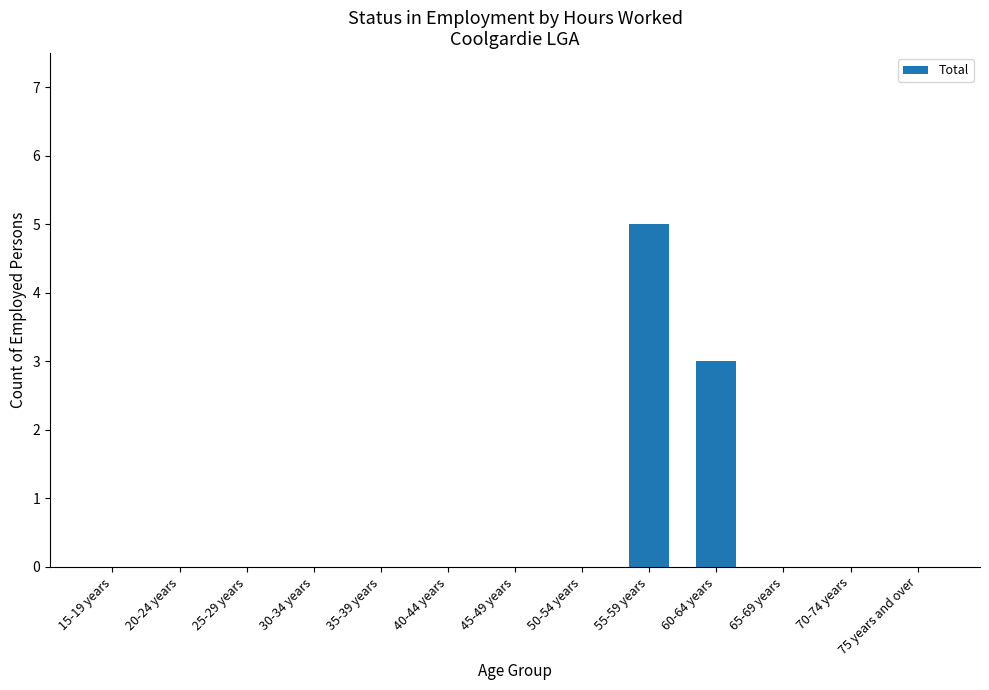

The chart shows a value of 2 at 40-44 years. True or false?

False